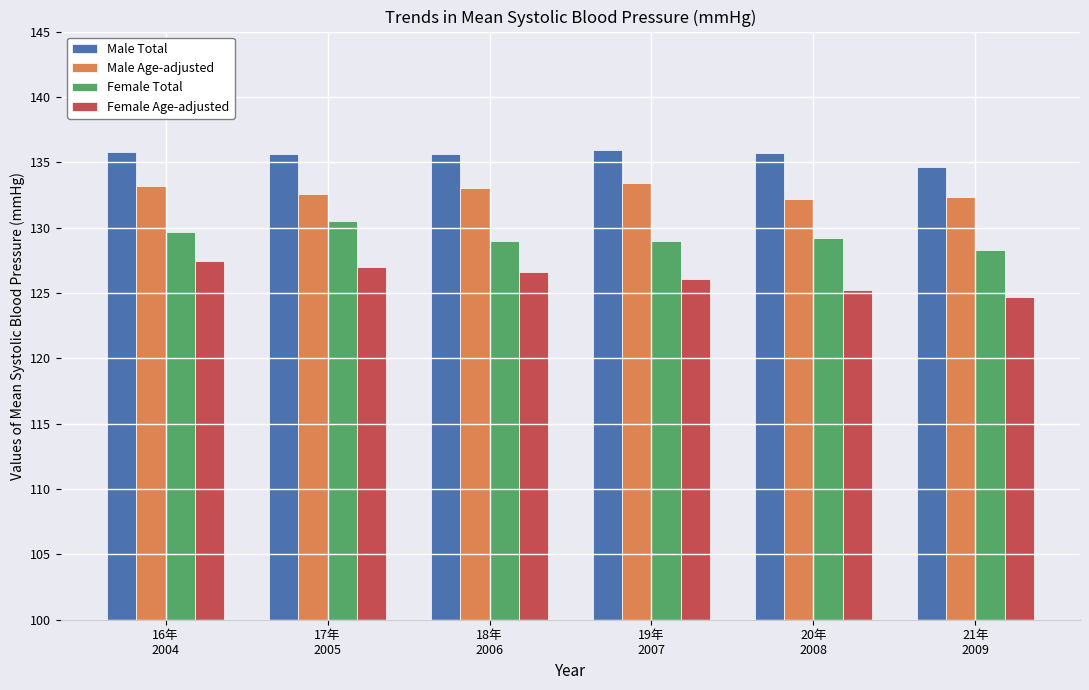

List the series in order of their peak value, lowest first.

Female Age-adjusted, Female Total, Male Age-adjusted, Male Total